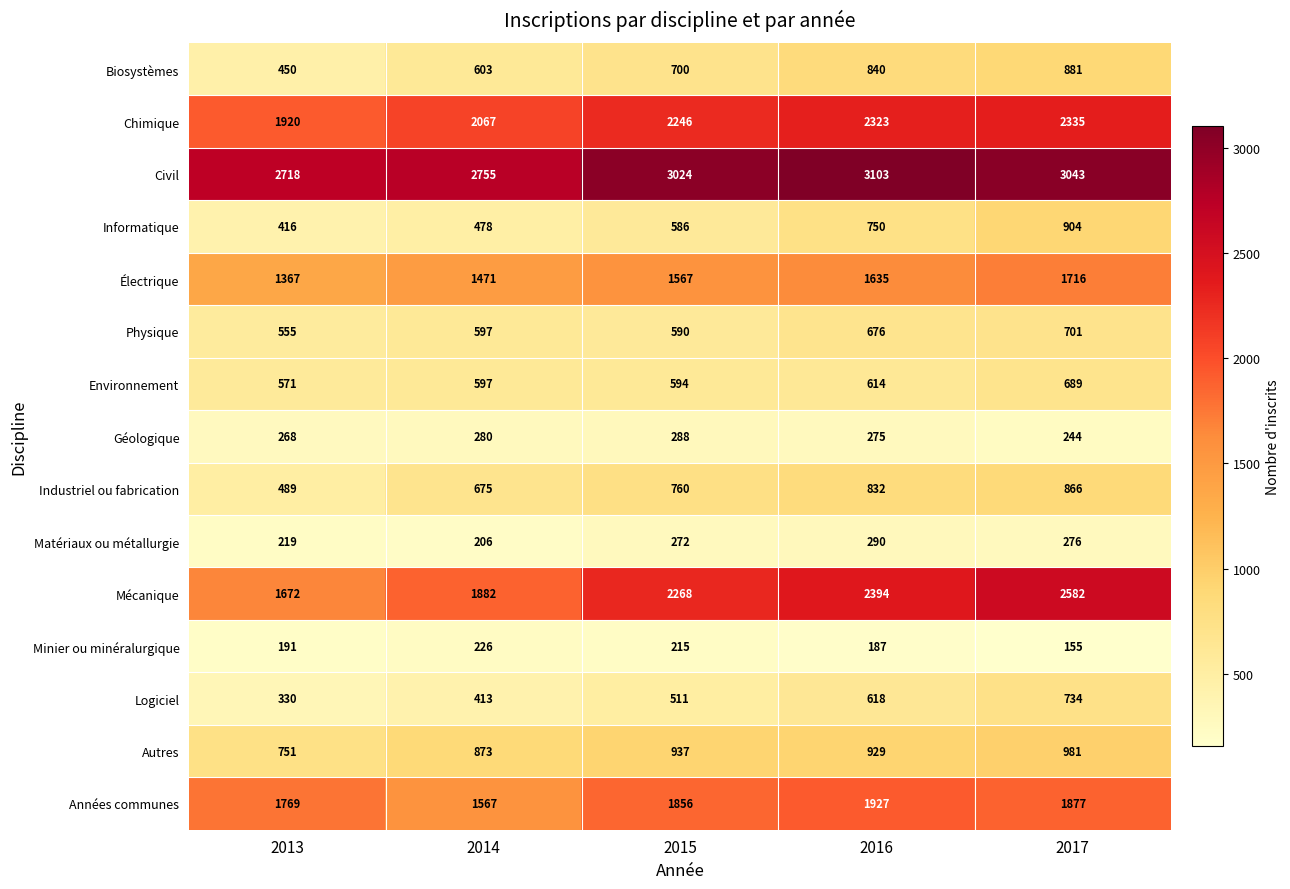

Rank the series by their maximum value, from lowest to highest.

Minier ou minéralurgique, Géologique, Matériaux ou métallurgie, Environnement, Physique, Logiciel, Industriel ou fabrication, Biosystèmes, Informatique, Autres, Électrique, Années communes, Chimique, Mécanique, Civil